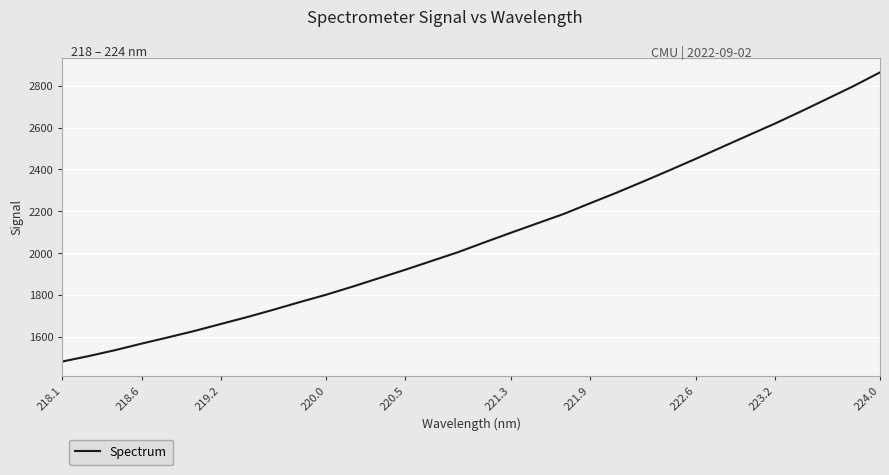

What is the difference between the maximum and minimum values?

1381.9